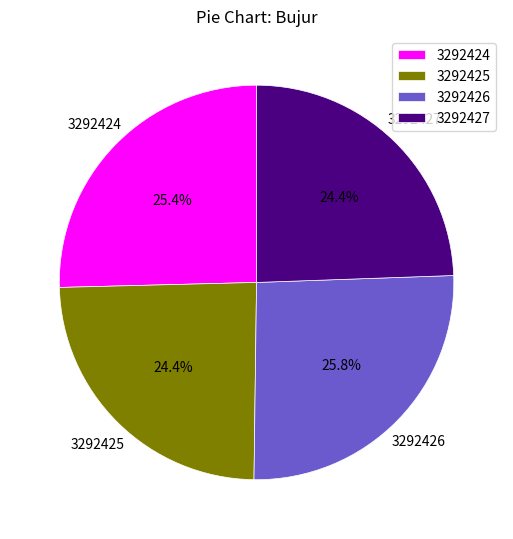

Which has a higher value, 3292426 or 3292427?

3292426